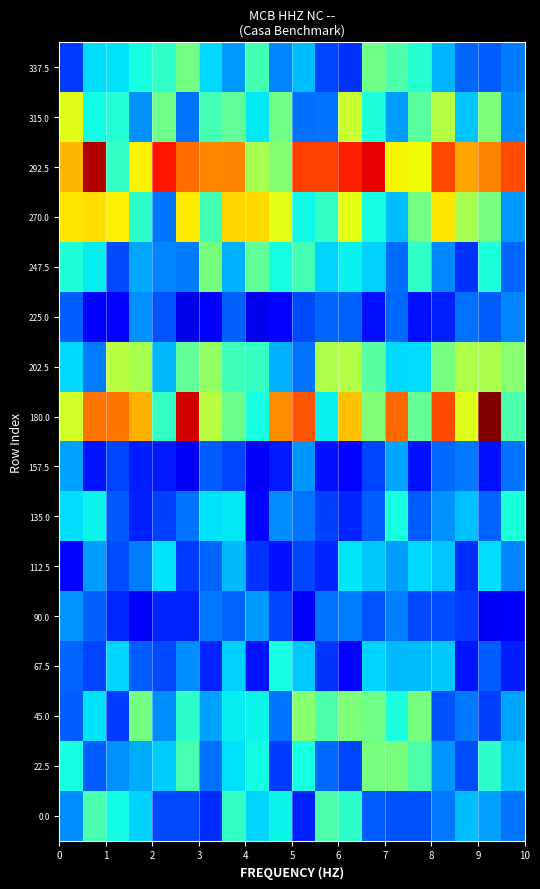

Which series has the largest total across all categories?

292.5